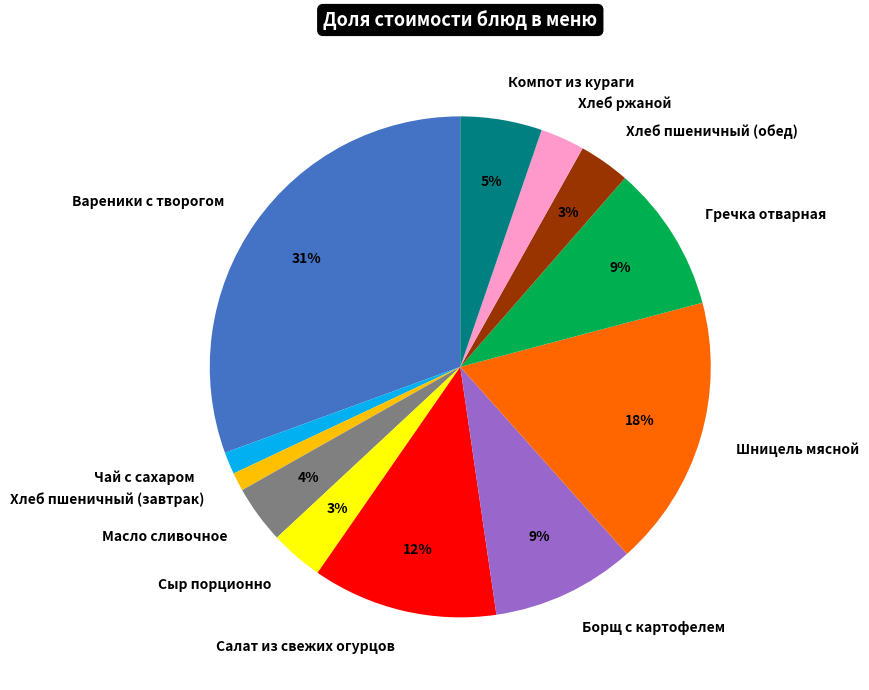

What is the largest slice in the pie chart?

Вареники с творогом